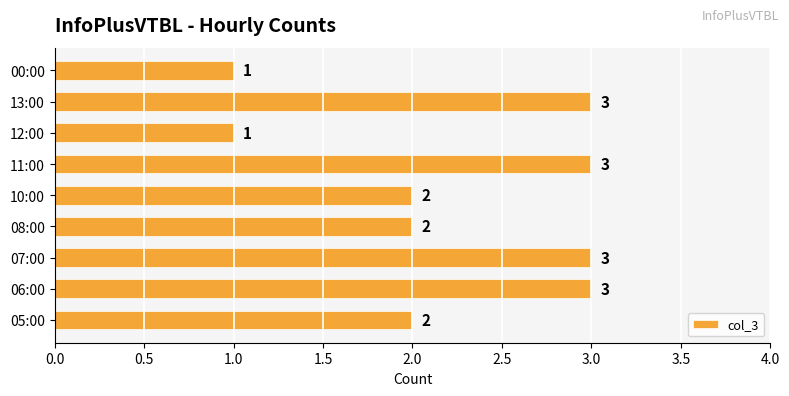

The chart shows a value of 2 at 08:00. True or false?

True